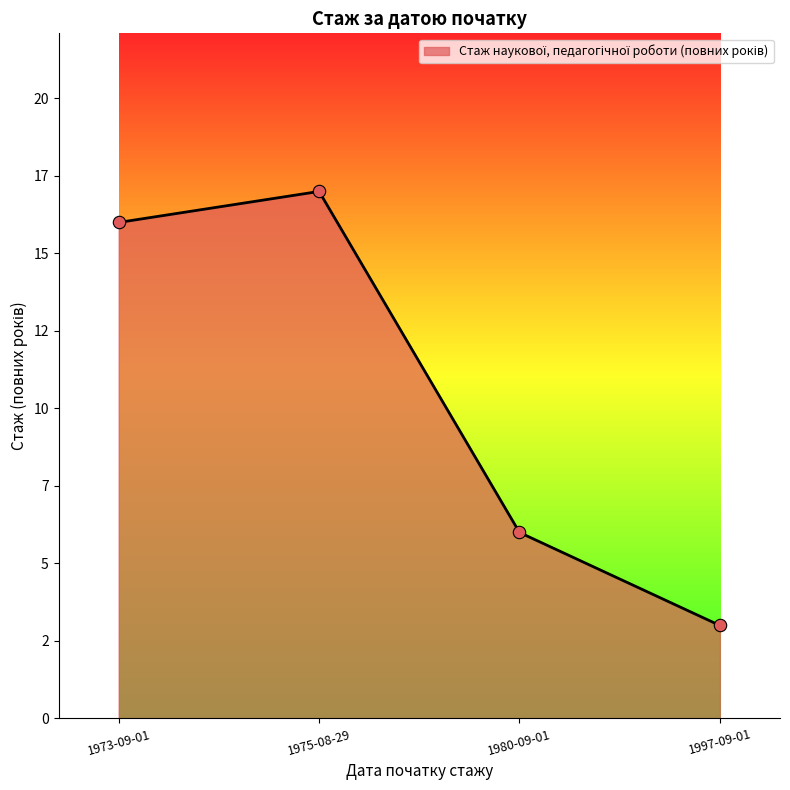

Which has a higher value, 1997-09-01 or 1980-09-01?

1980-09-01